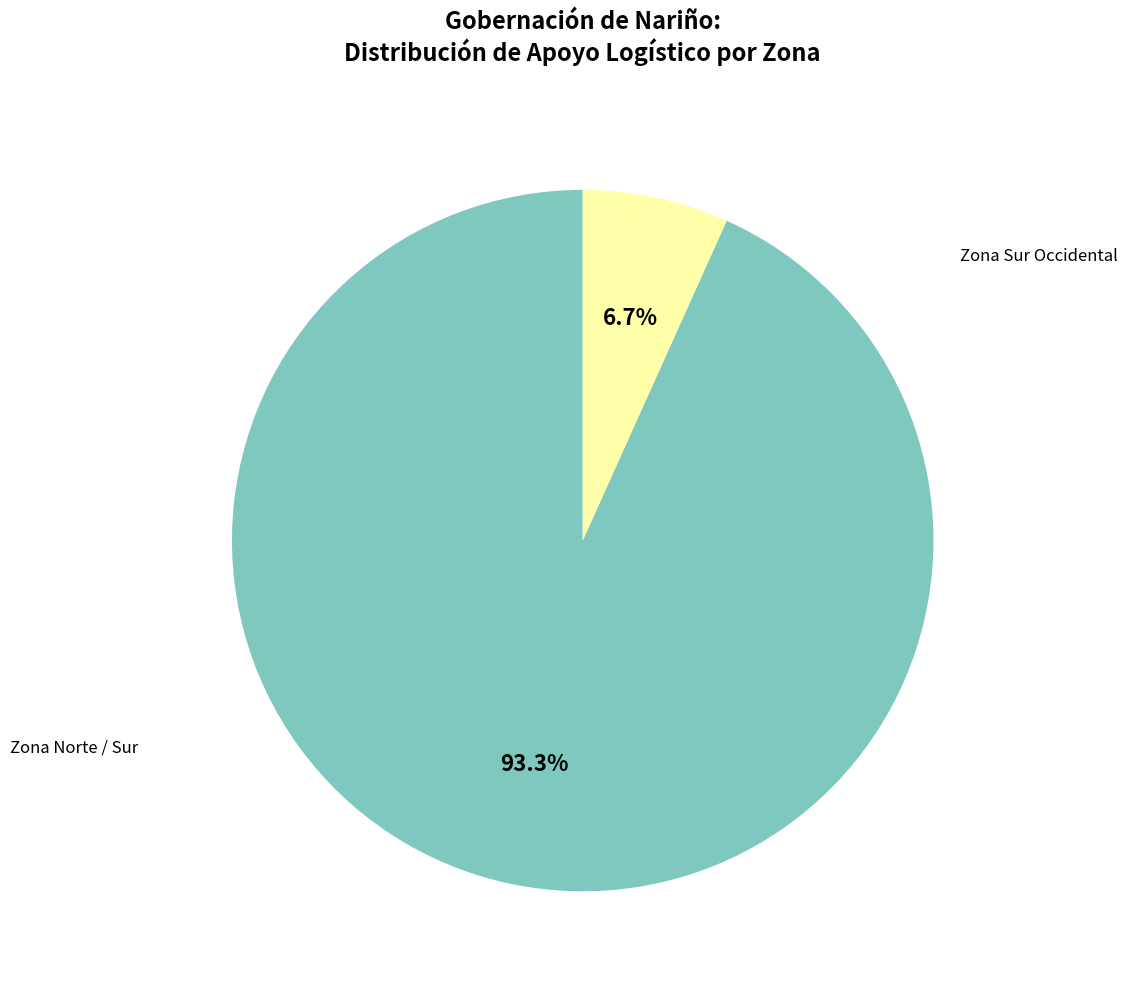

Does any single category account for the majority?

Yes